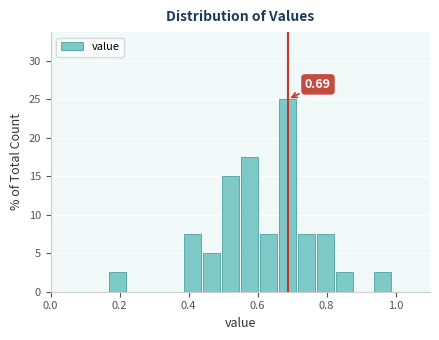

Read against the x-axis, roughly where is the centre of the tallest bar?

0.68